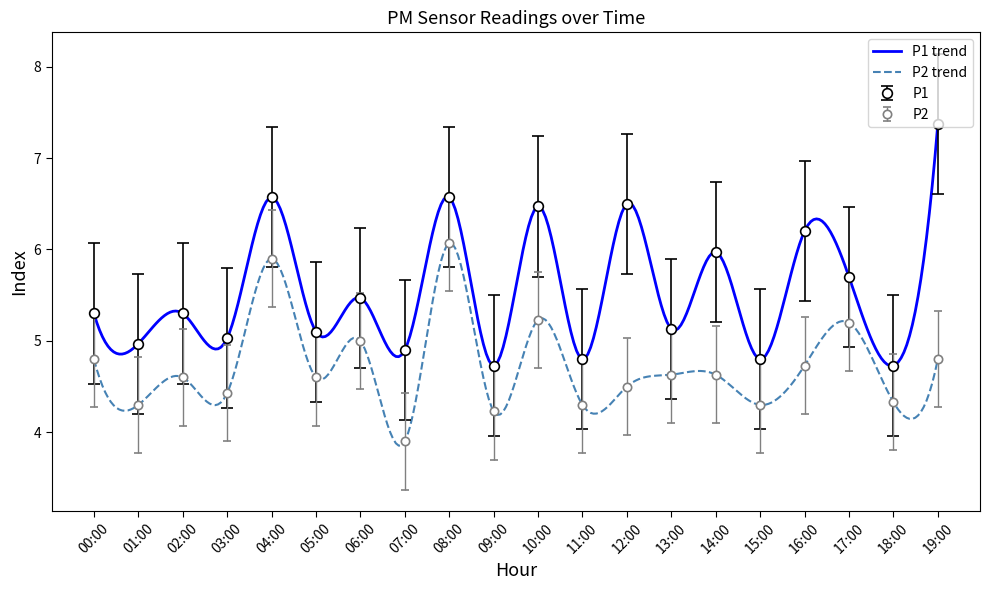

What is the difference between the maximum and minimum values in the P2 series?

2.2